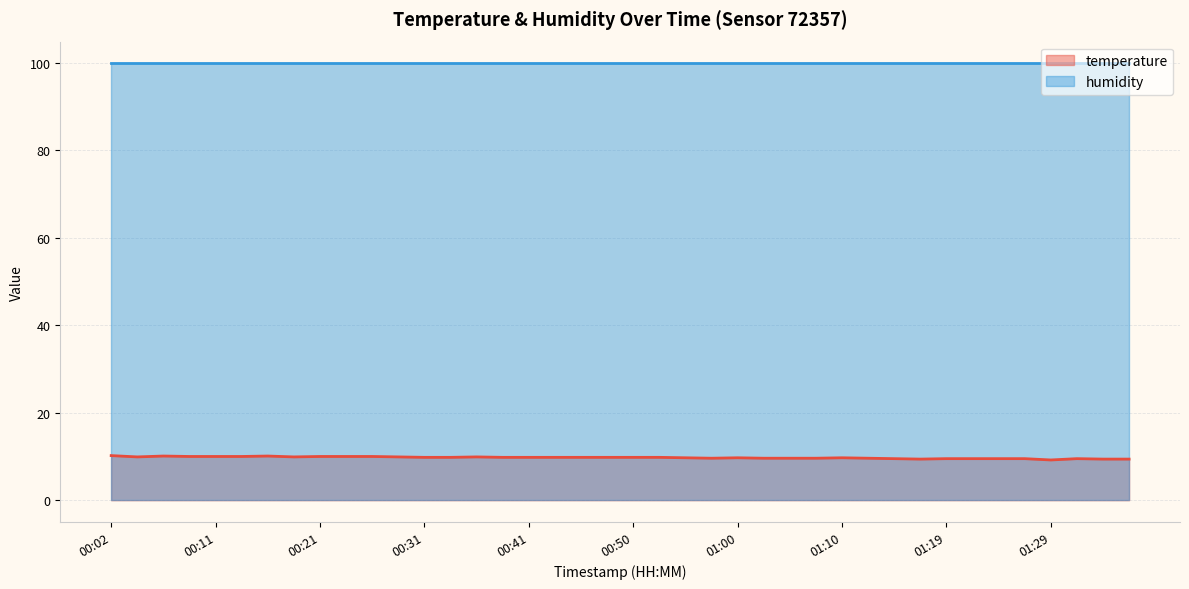

What position from the left is 01:02?

26